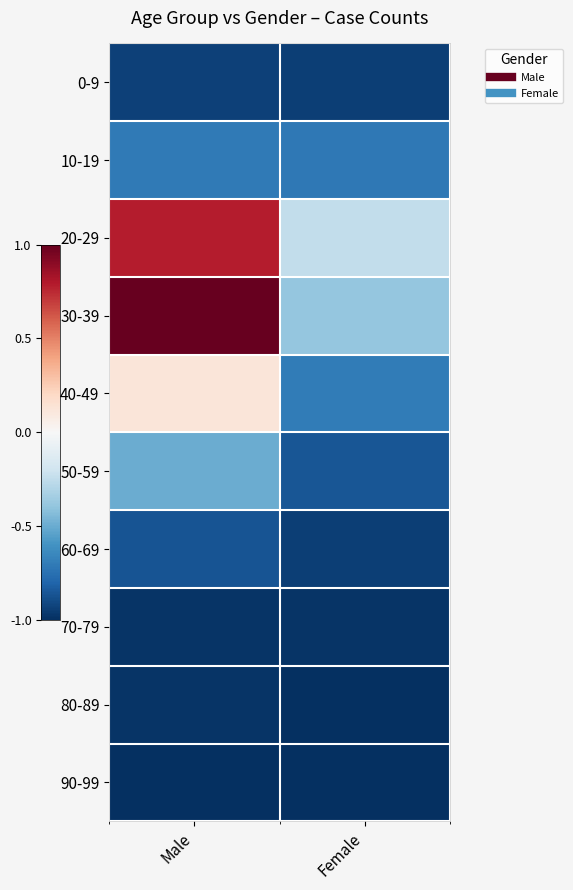

List the series in order of their peak value, highest first.

30-39, 20-29, 40-49, 50-59, 10-19, 60-69, 0-9, 70-79, 80-89, 90-99